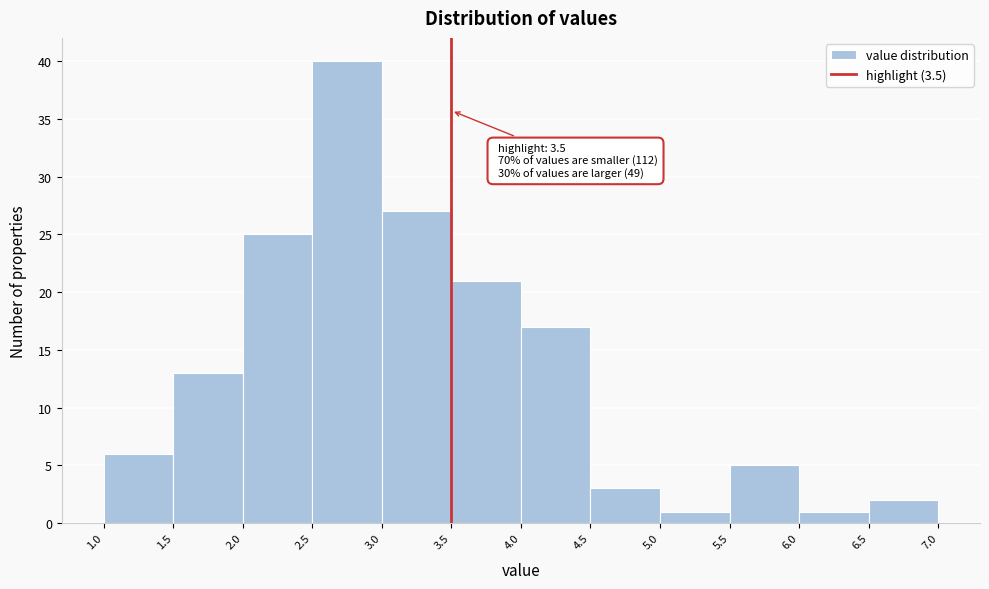

Over which range of the x-axis is the bar tallest?

2.5 to 3.0